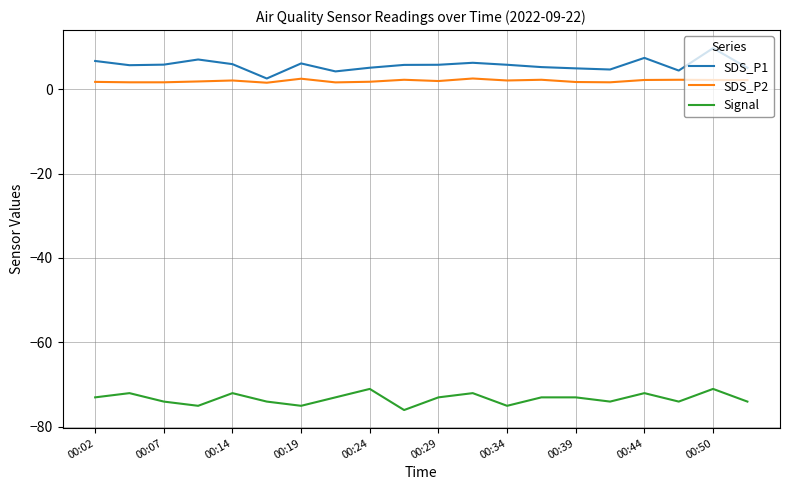

Count the Signal values in the range -74 to -72.

14